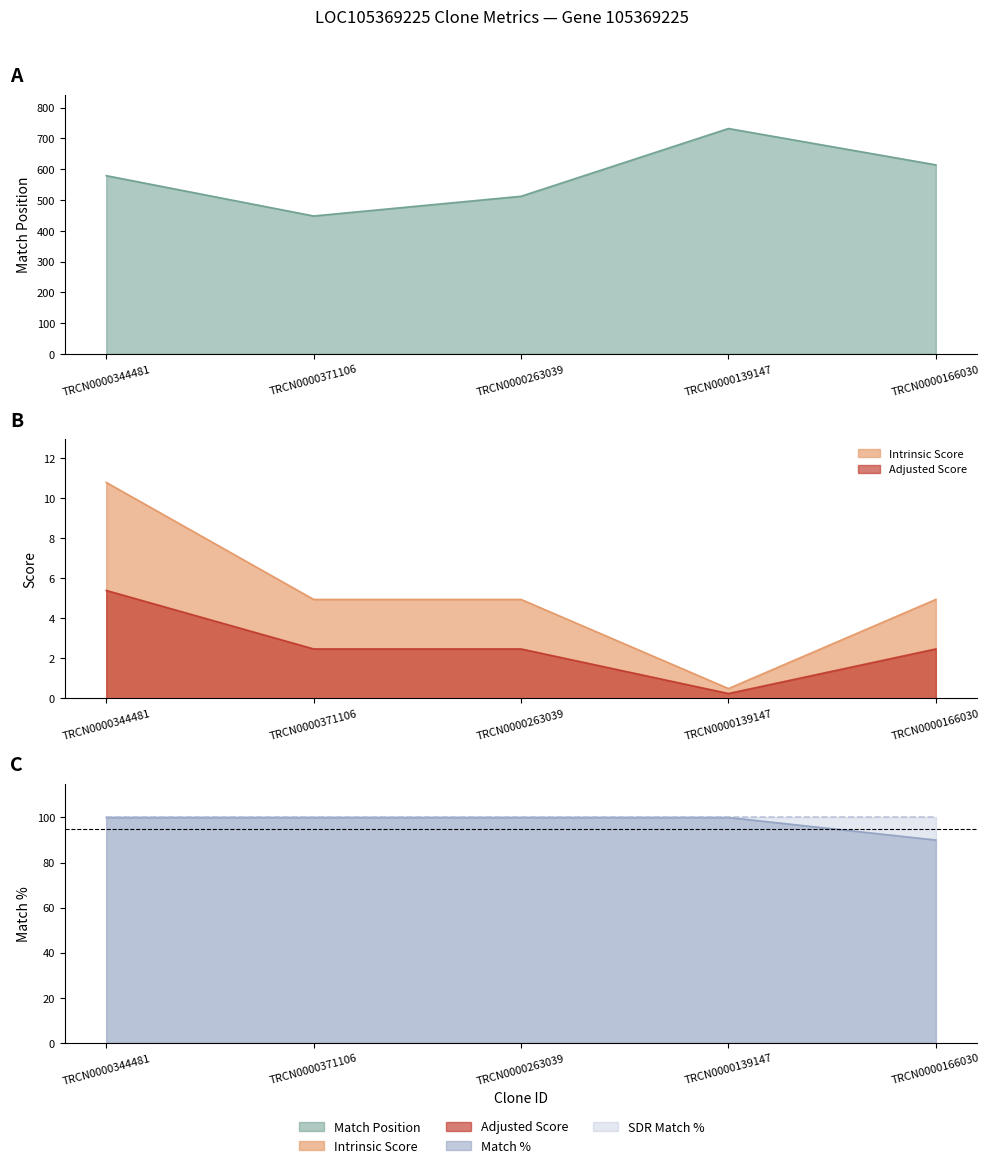

Is the value of Intrinsic Score at TRCN0000344481 greater than the value of Match Position at TRCN0000263039?

No